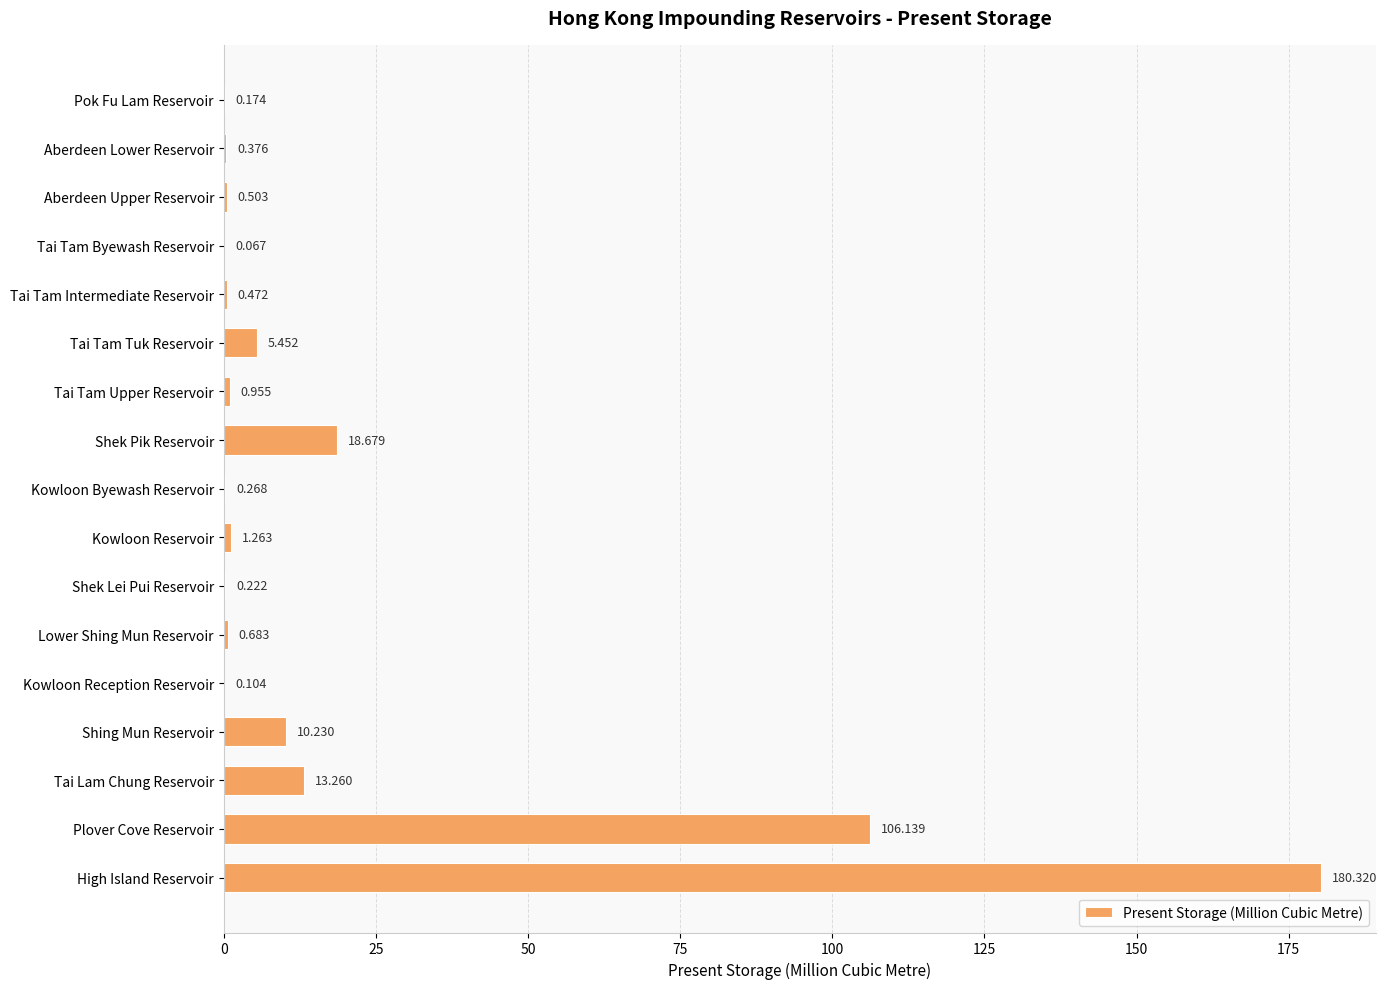

At which category does the chart reach its peak across all series?

High Island Reservoir